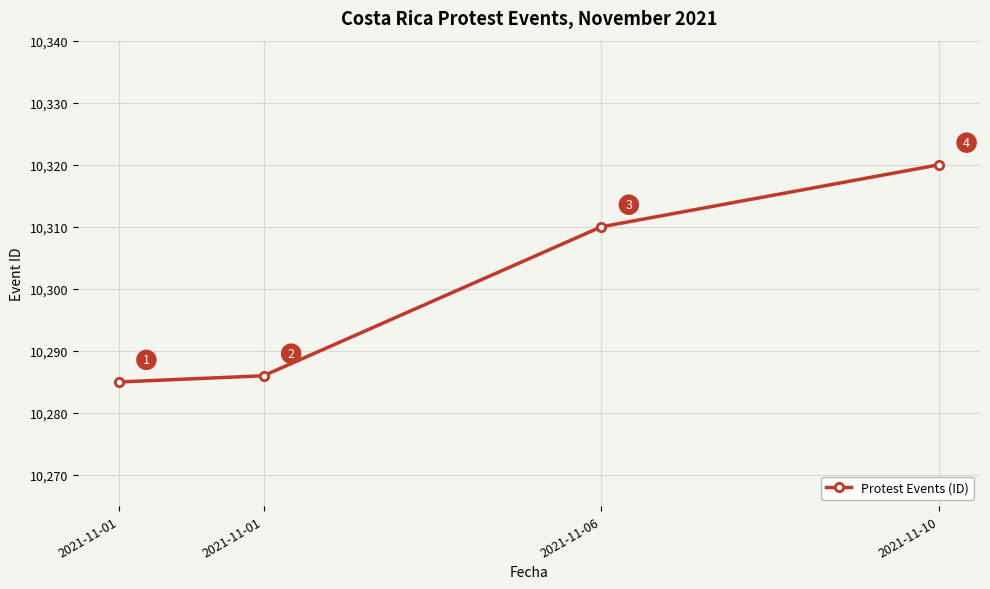

What is the value of the 2nd point from the left?

10285